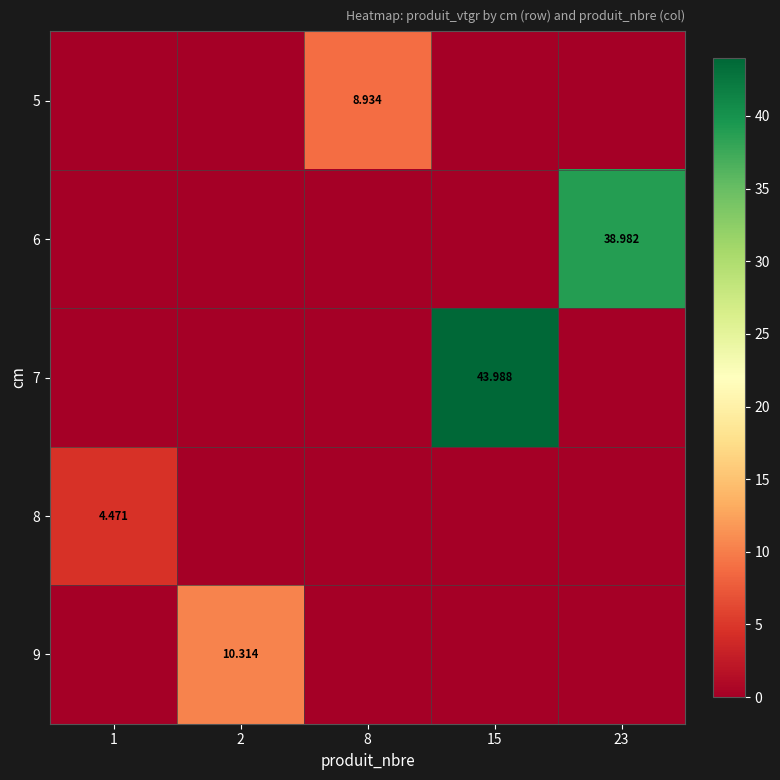

Is the value of 9 at 8 greater than the value of 8 at 8?

No